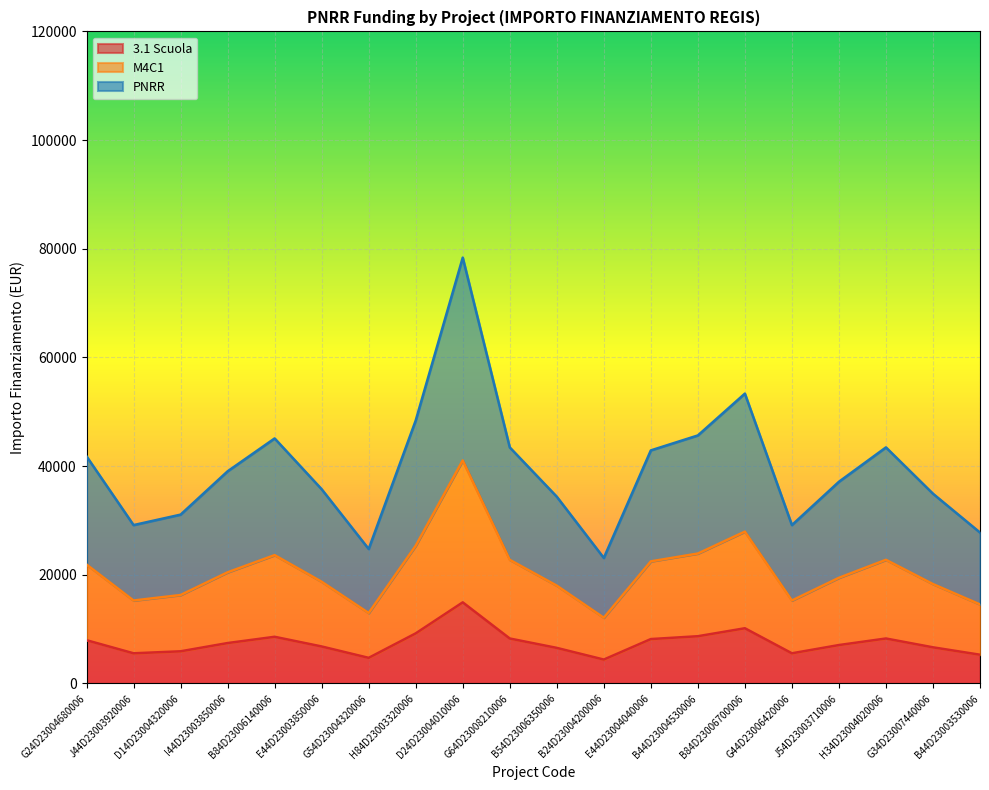

What is the label of the 5th point from the left?

B84D23006140006